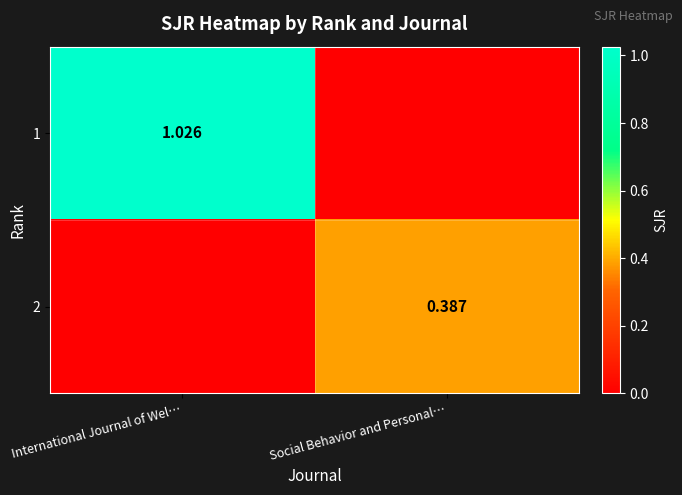

Is the value of 1 at International Journal of Wel… greater than the value of 2 at Social Behavior and Personal…?

Yes